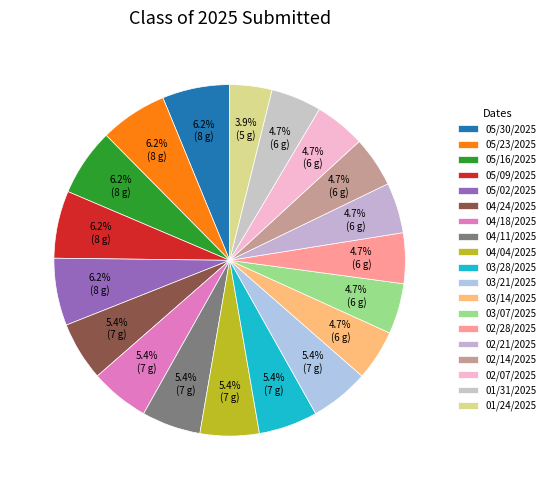

Is there a majority slice in this chart?

No